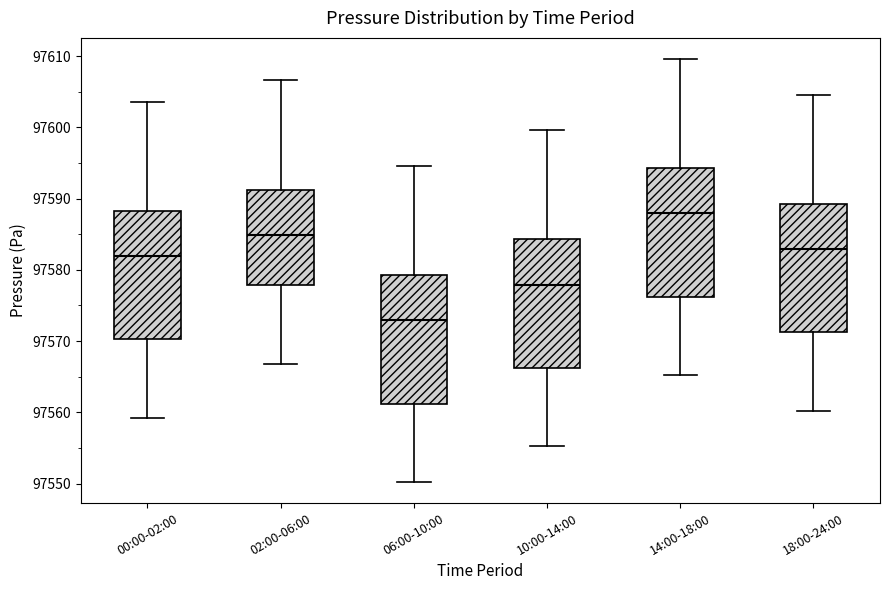

Reading left to right, read every box against the y-axis: the position of its median line, the range the box covers, and the ends of its whiskers. The values are not printed on the chart, so give them approximately, as read against the axis.

00:00-02:00: median 97582, box 97570 to 97588, whiskers 97559 to 97604
02:00-06:00: median 97585, box 97578 to 97591, whiskers 97567 to 97607
06:00-10:00: median 97573, box 97561 to 97579, whiskers 97550 to 97595
10:00-14:00: median 97578, box 97566 to 97584, whiskers 97555 to 97600
14:00-18:00: median 97588, box 97576 to 97594, whiskers 97565 to 97610
18:00-24:00: median 97583, box 97571 to 97589, whiskers 97560 to 97605